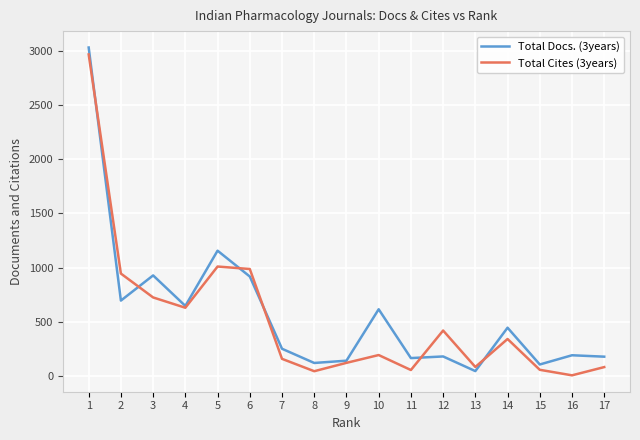

Which series changed the most between 9 and 14?

Total Docs. (3years)